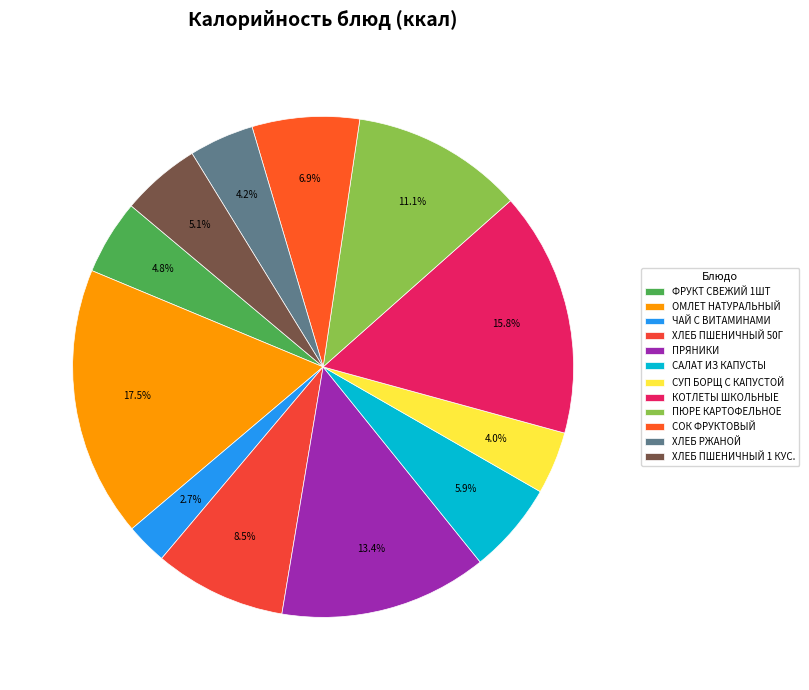

What portion of the pie excludes ХЛЕБ ПШЕНИЧНЫЙ 50Г?

91.5%